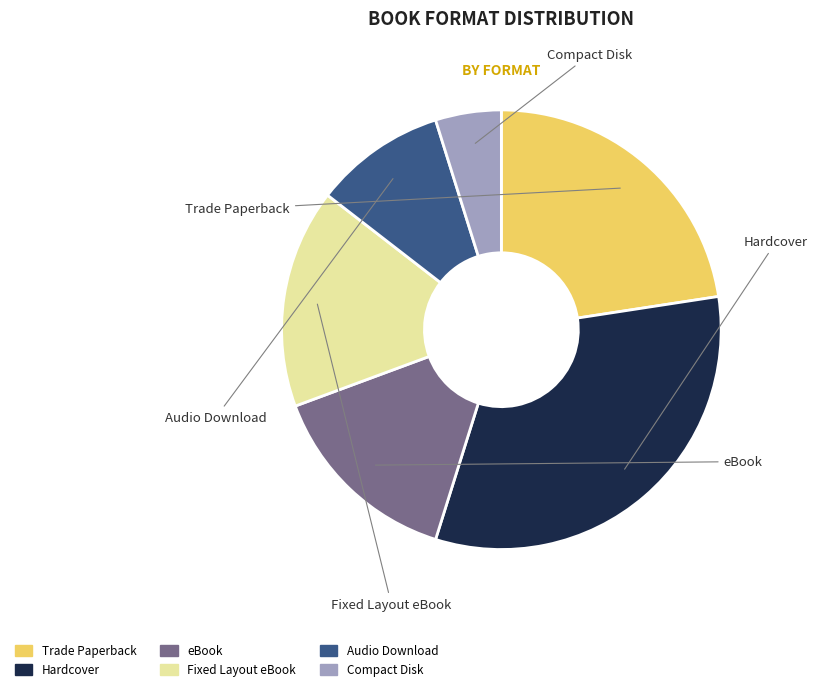

Rank the categories by value from lowest to highest.

Compact Disk, Audio Download, eBook, Fixed Layout eBook, Trade Paperback, Hardcover